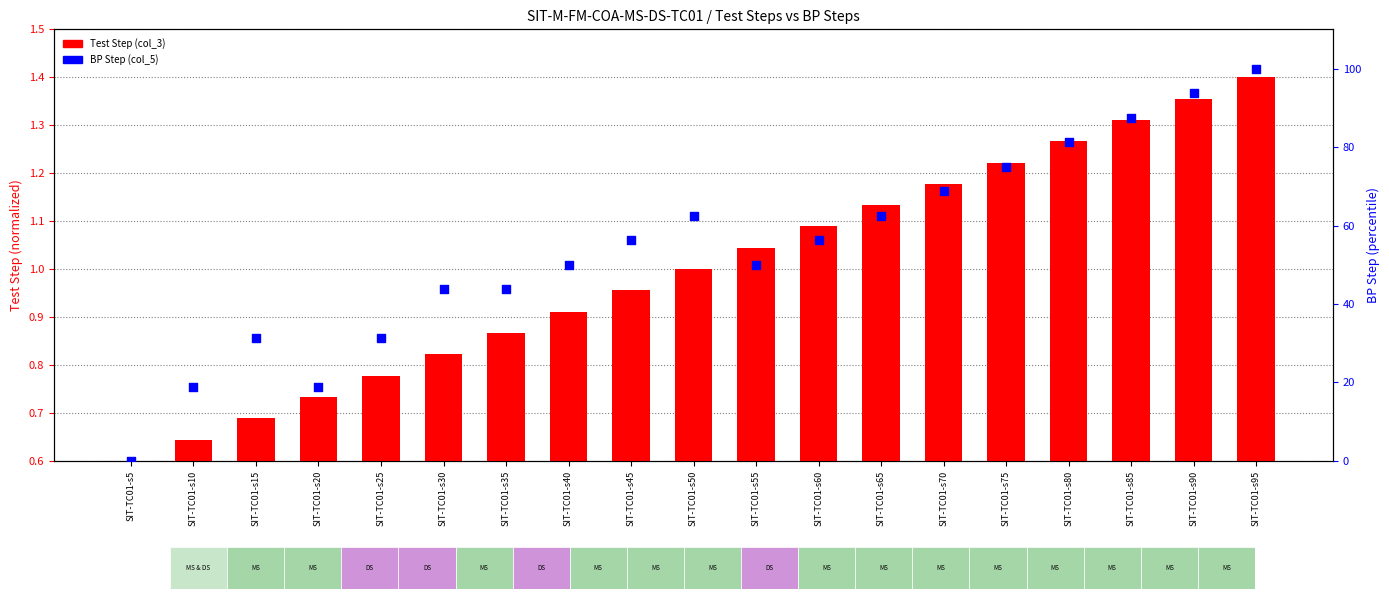

Is the value of Test Step (col_3) at SIT-TC01-s35 greater than the value of BP Step (col_5) at SIT-TC01-s5?

Yes